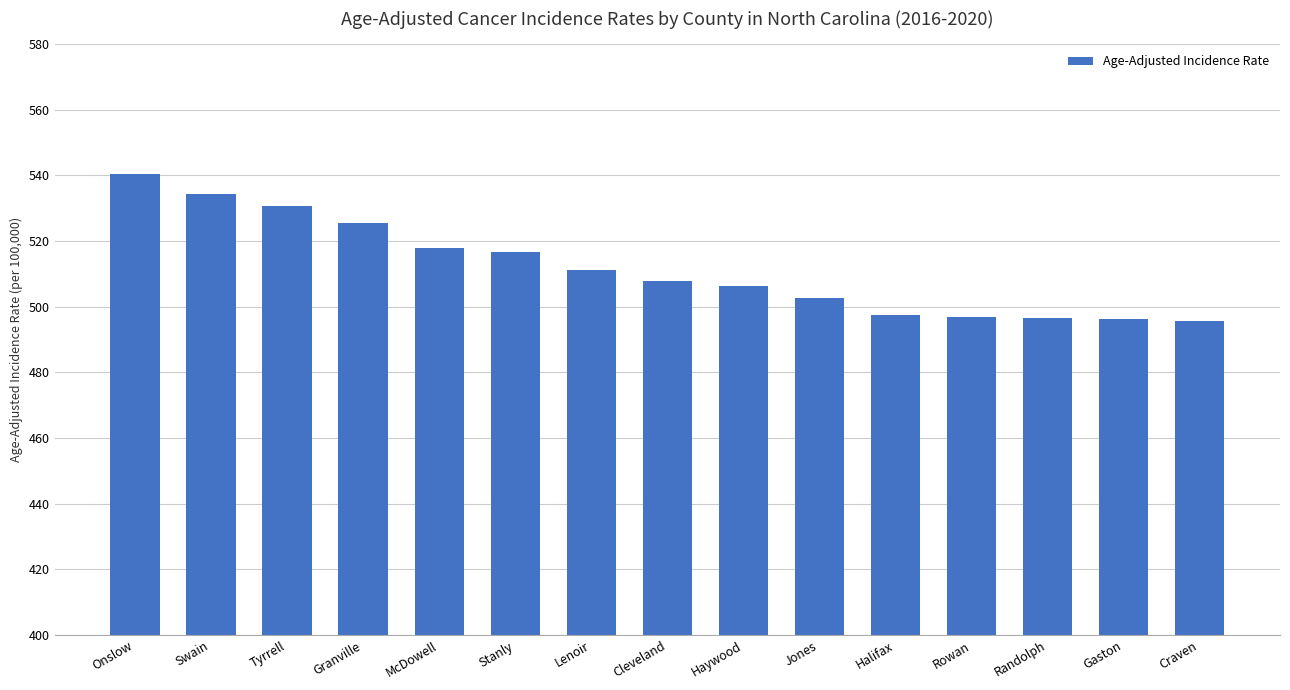

The value at Swain is 534.5. True or false?

True